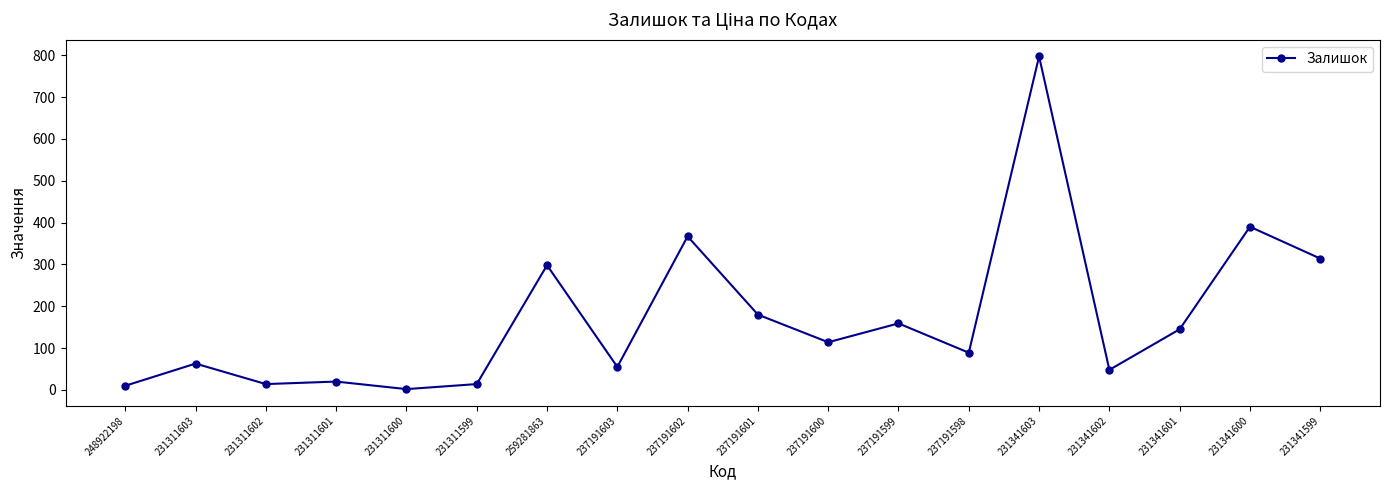

Where is the first local maximum?

231311603